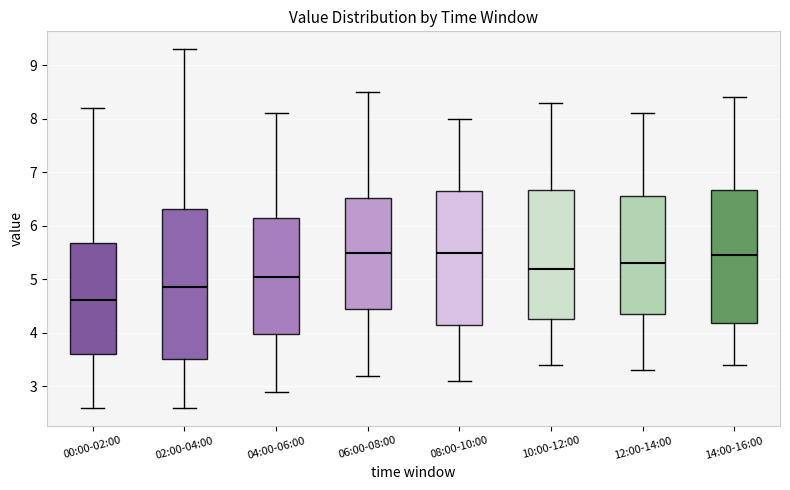

Where is the upper edge of the box for 00:00-02:00 on the y-axis? The values are not printed on the chart, so give them approximately, as read against the axis.

5.7